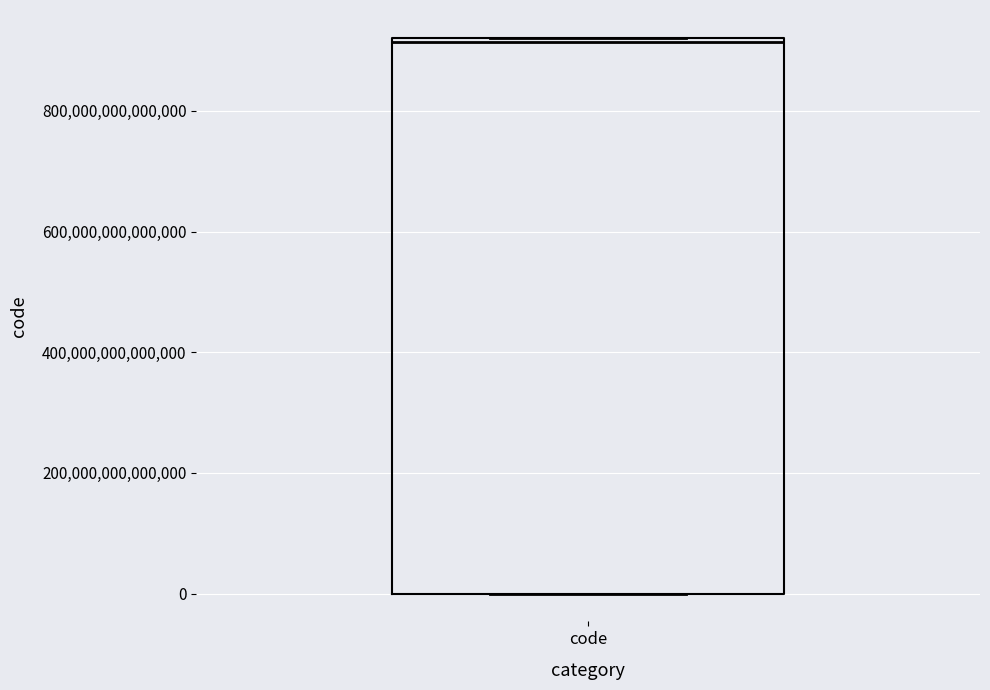

Where is the upper edge of the box for code on the y-axis? The values are not printed on the chart, so give them approximately, as read against the axis.

920000000000000